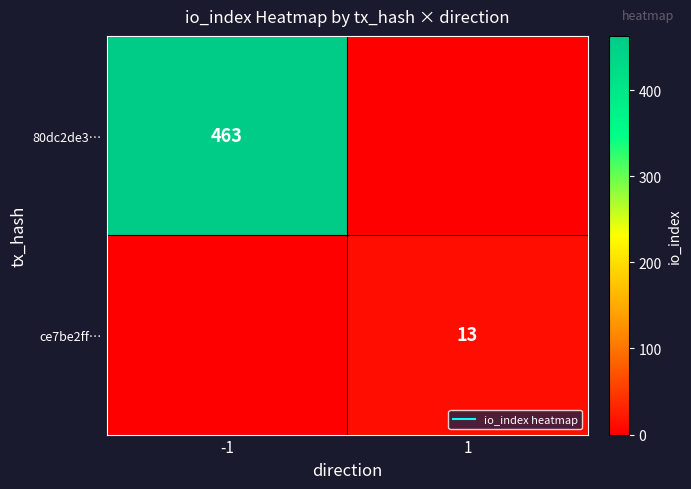

Which series has the widest spread of values?

80dc2de3…